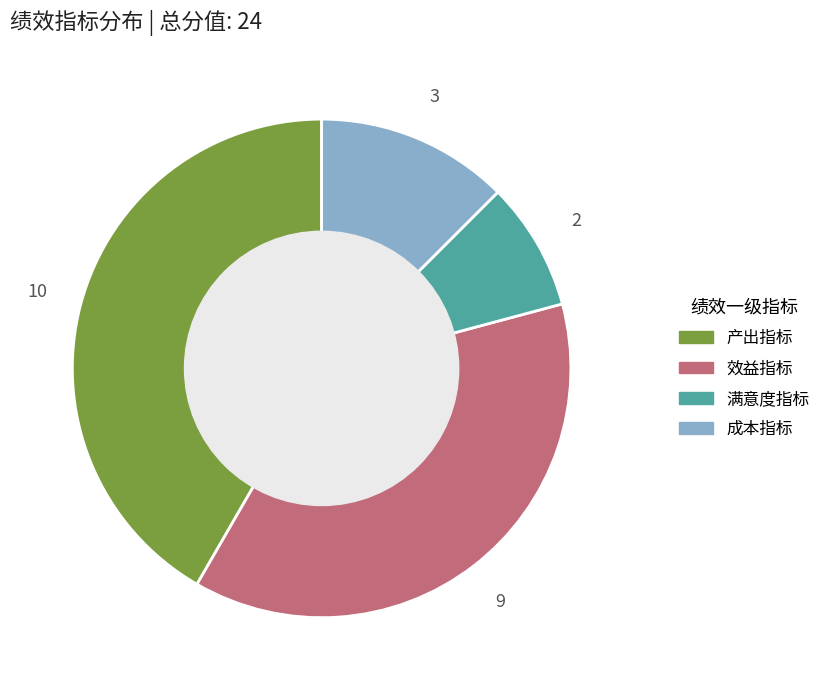

Rank the categories by value from lowest to highest.

满意度指标, 成本指标, 效益指标, 产出指标